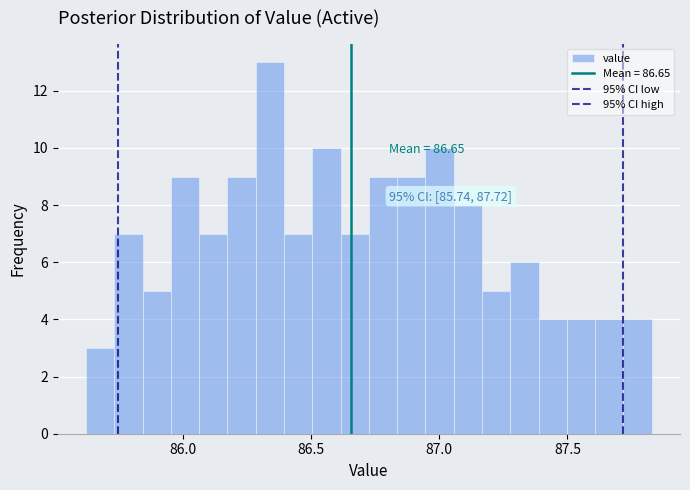

Around what value on the x-axis is the tallest bar? Give the approximate position of its centre, as read against the axis.

86.35